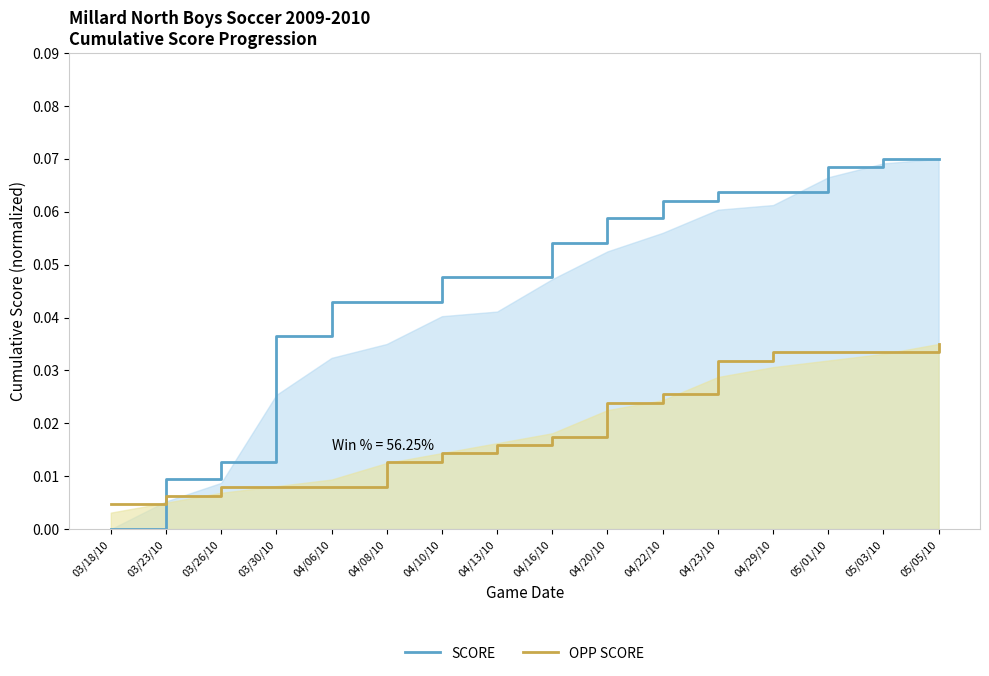

Reading left to right, list all the values displayed in this chart.

SCORE: 03/18/10=0.0	03/23/10=0.0	03/26/10=0.0	03/30/10=0.0	04/06/10=0.0	04/08/10=0.0	04/10/10=0.0	04/13/10=0.0	04/16/10=0.1	04/20/10=0.1	04/22/10=0.1	04/23/10=0.1	04/29/10=0.1	05/01/10=0.1	05/03/10=0.1	05/05/10=0.1
OPP SCORE: 03/18/10=0.0	03/23/10=0.0	03/26/10=0.0	03/30/10=0.0	04/06/10=0.0	04/08/10=0.0	04/10/10=0.0	04/13/10=0.0	04/16/10=0.0	04/20/10=0.0	04/22/10=0.0	04/23/10=0.0	04/29/10=0.0	05/01/10=0.0	05/03/10=0.0	05/05/10=0.0